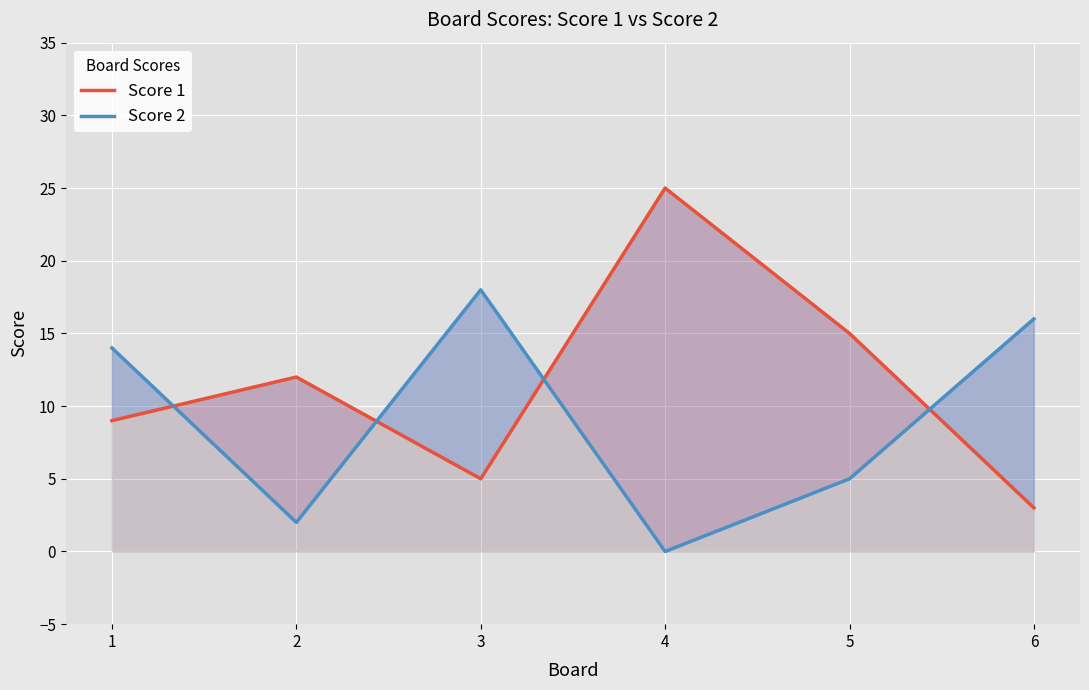

How many Score 2 values are between 2 and 16?

4